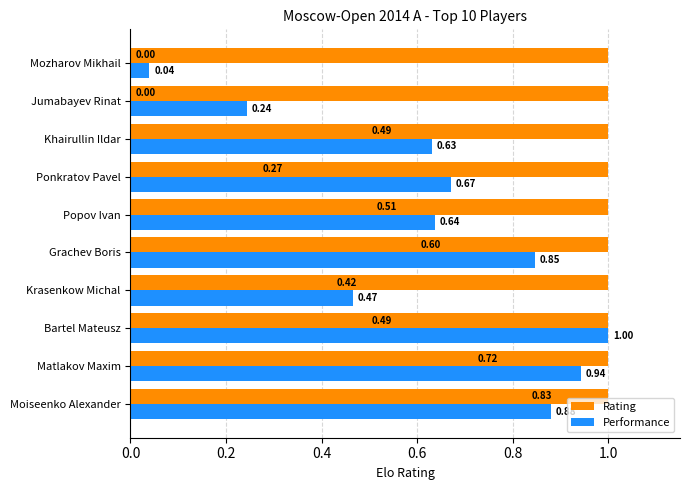

Where is Performance nearest to the value 0?

Mozharov Mikhail